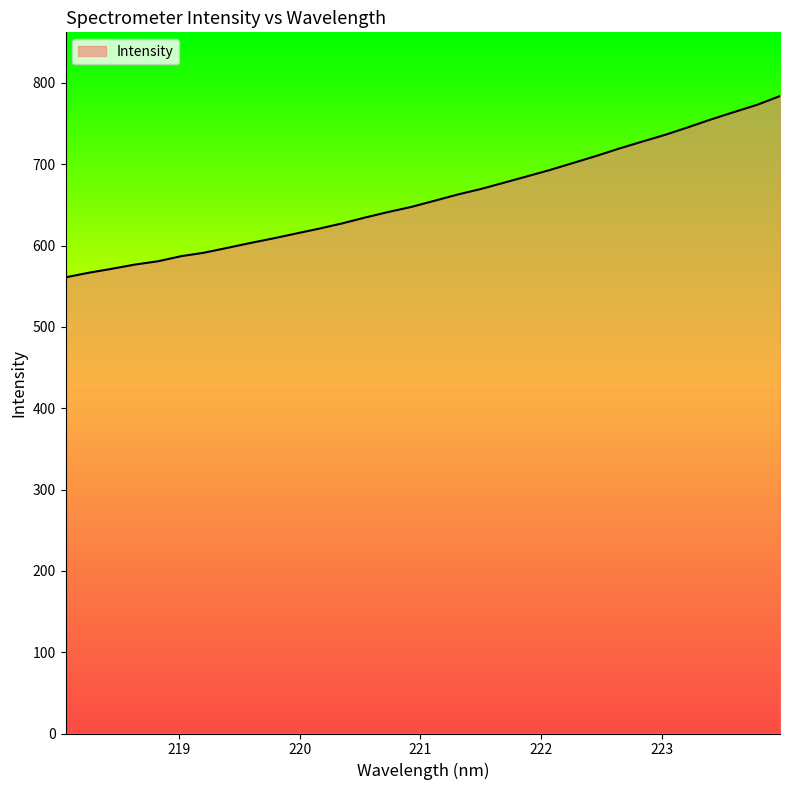

What is the difference between the maximum and minimum values?

222.9